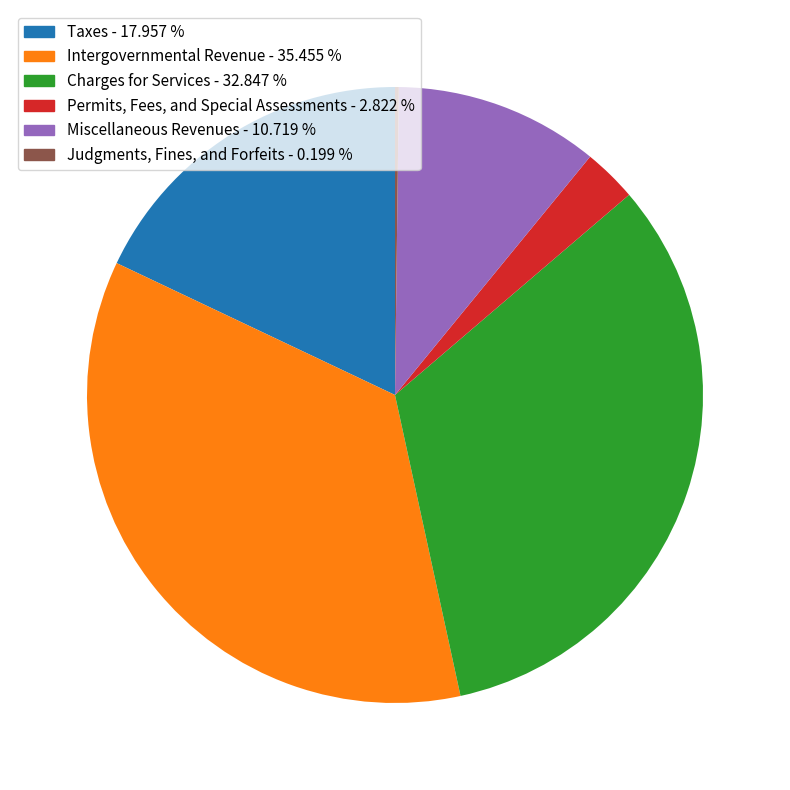

Is the sum of Taxes - 17.957 % and Miscellaneous Revenues - 10.719 % greater than half?

No